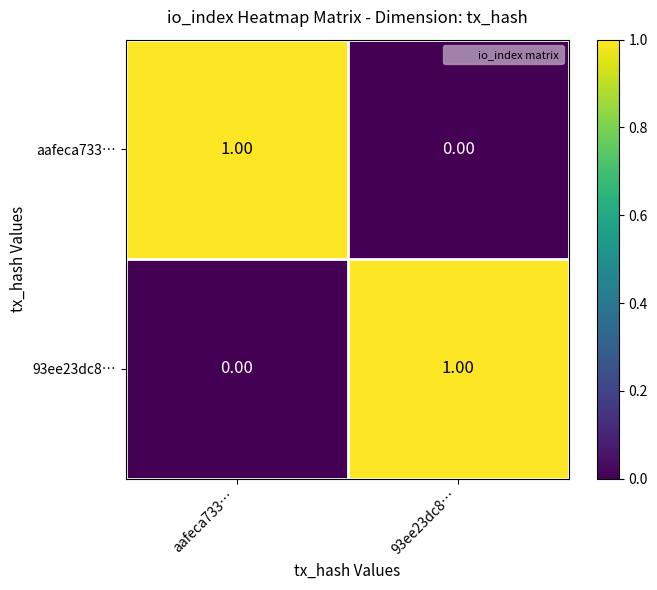

Rank the categories by 93ee23dc8… value from lowest to highest.

aafeca733…, 93ee23dc8…